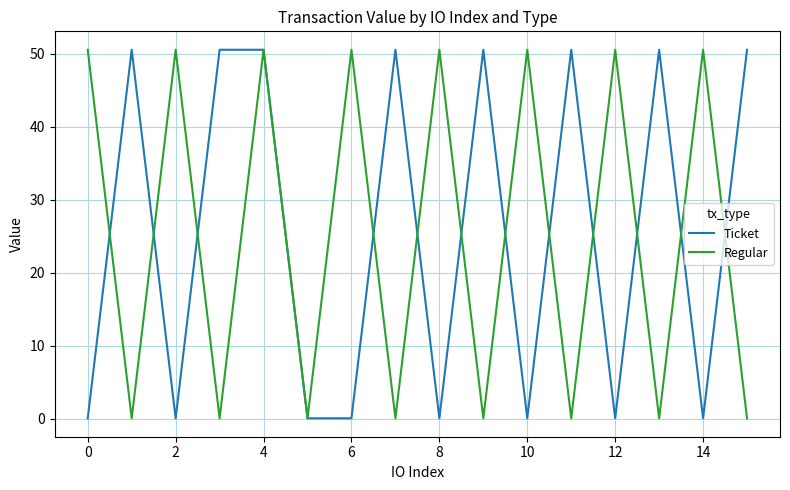

How many interior local peaks does the Regular series have?

7